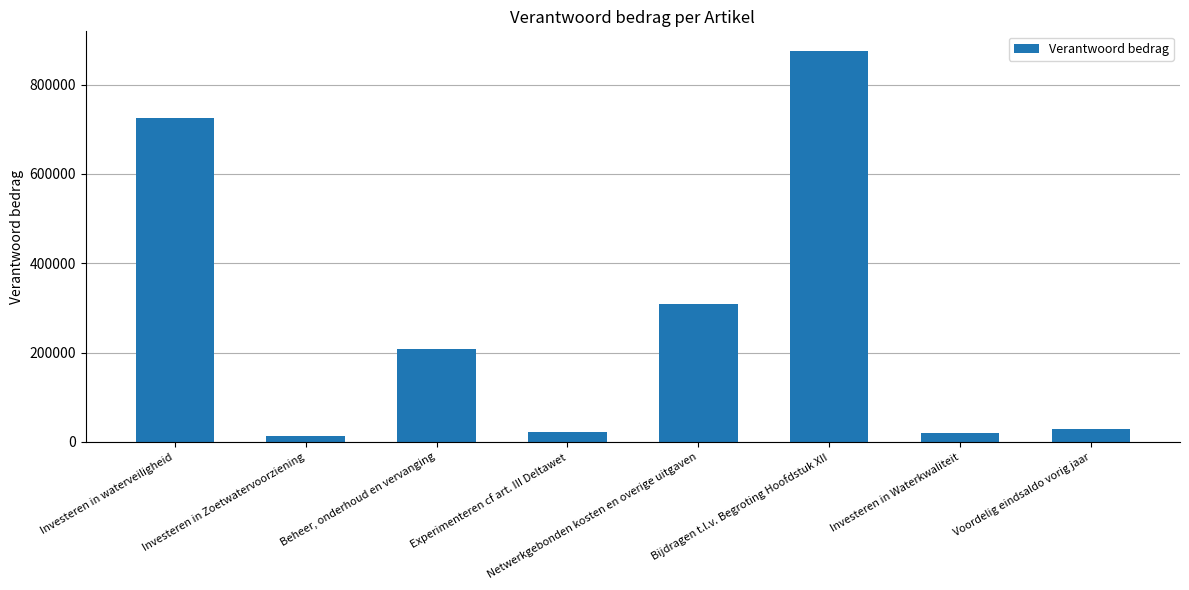

What is the label of the 1st bar from the right?

Voordelig eindsaldo vorig jaar